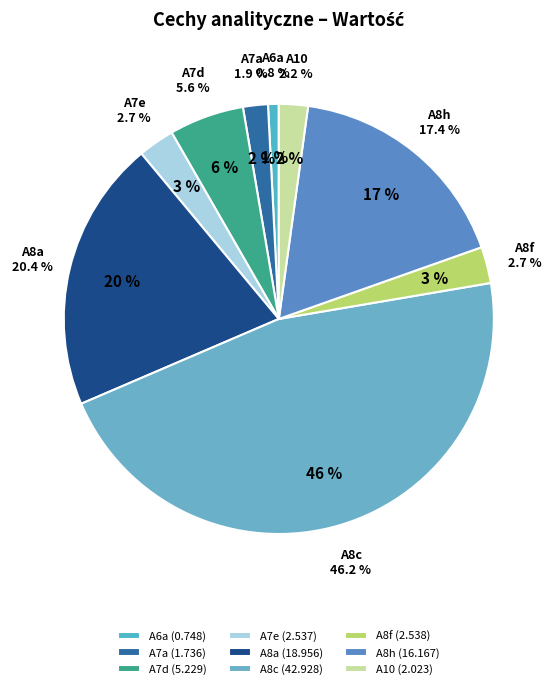

To the nearest percent, what is the average slice percentage?

11%